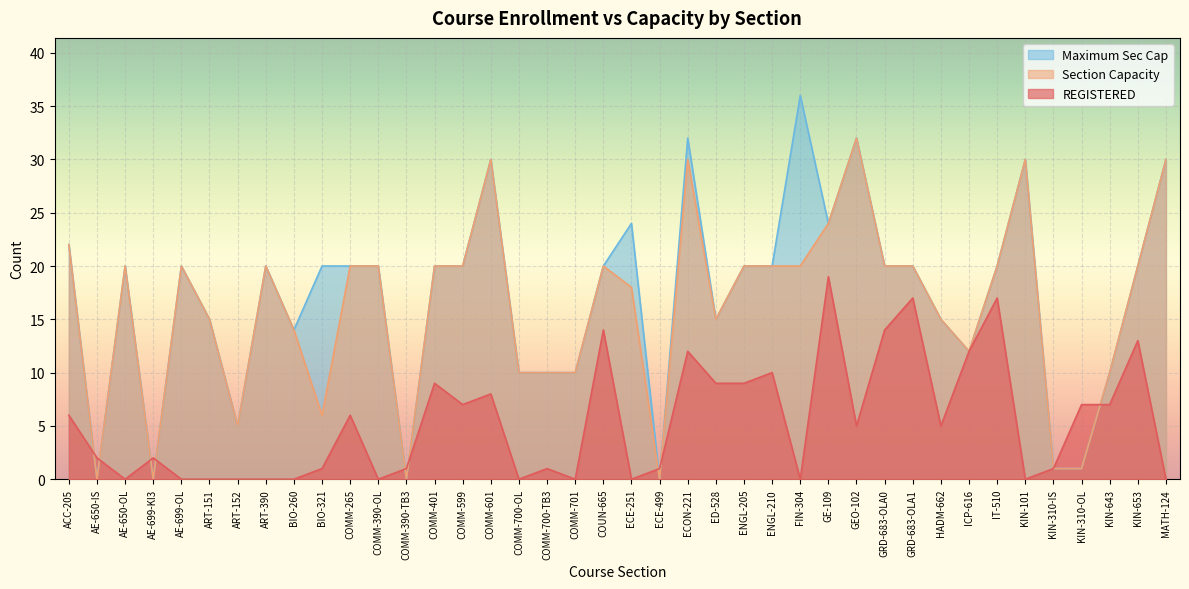

List the series in order of their peak value, lowest first.

REGISTERED, Section Capacity, Maximum Sec Cap